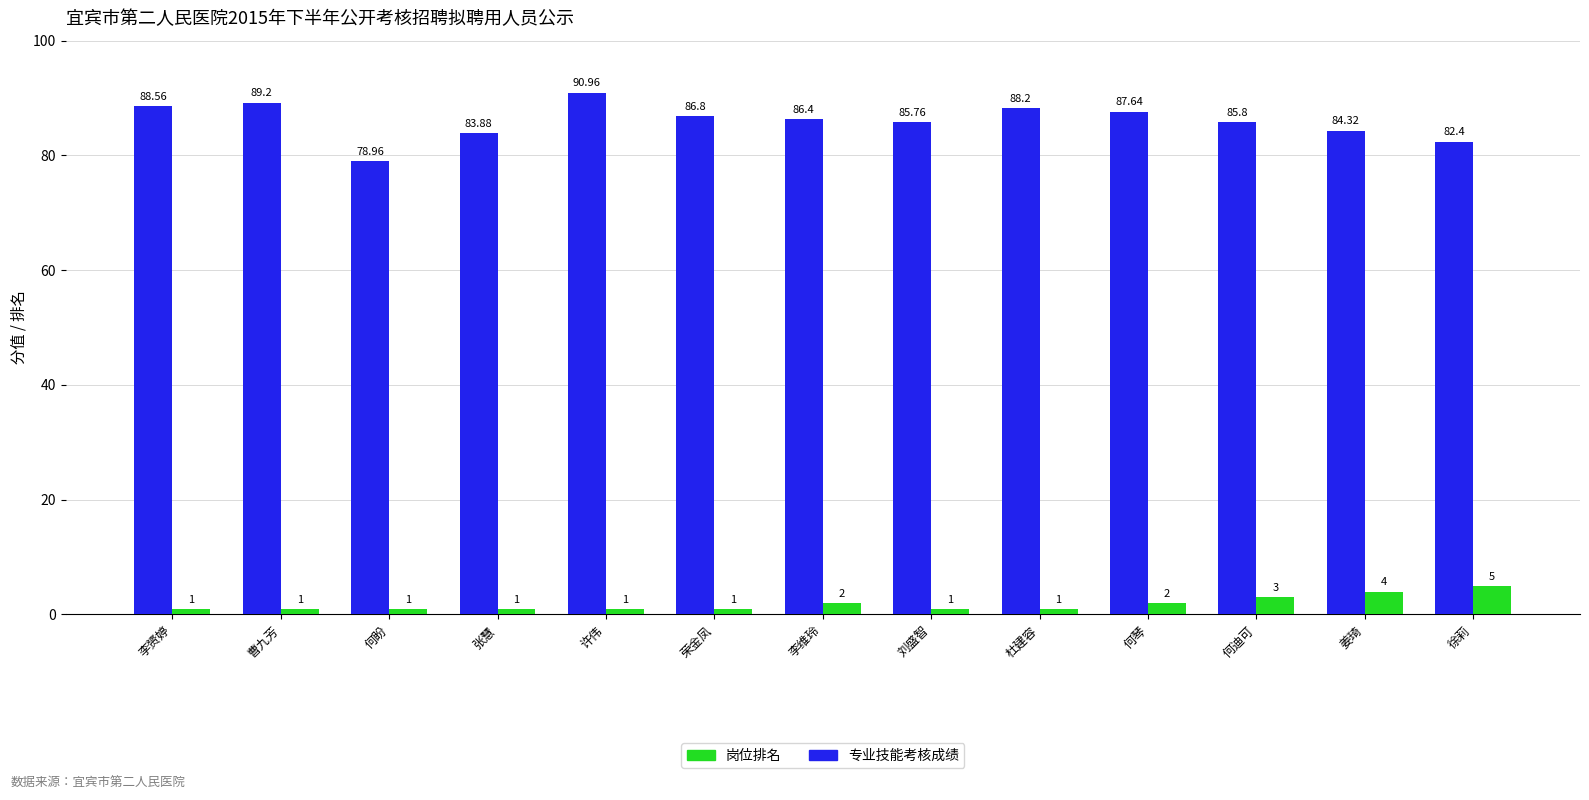

Which series has the widest spread of values?

专业技能考核成绩